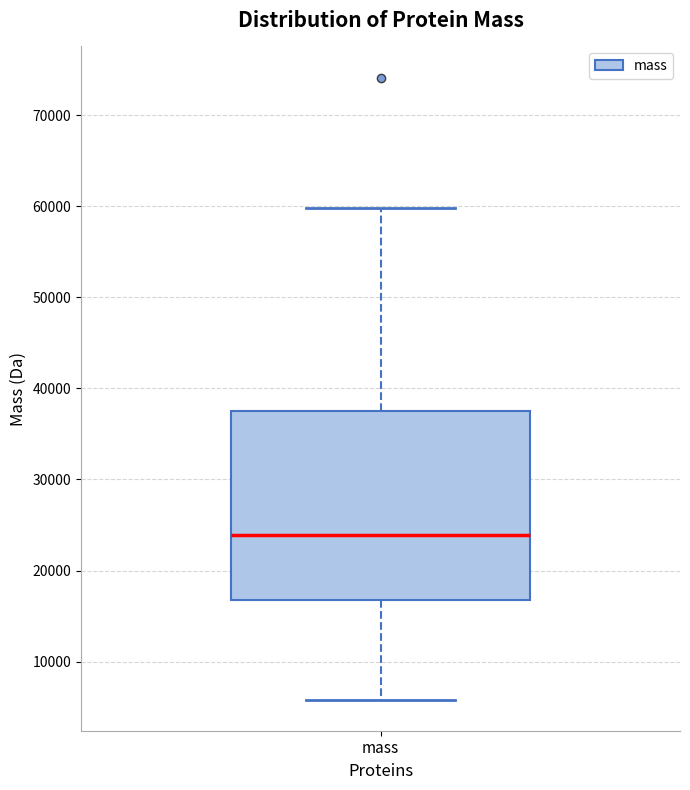

Transcribe this box plot: give where the median line is, the range the box spans, and where the two whiskers end, as read against the y-axis. The values are not printed on the chart, so give them approximately, as read against the axis.

median 24000, box 17000 to 38000, whiskers 6000 to 60000